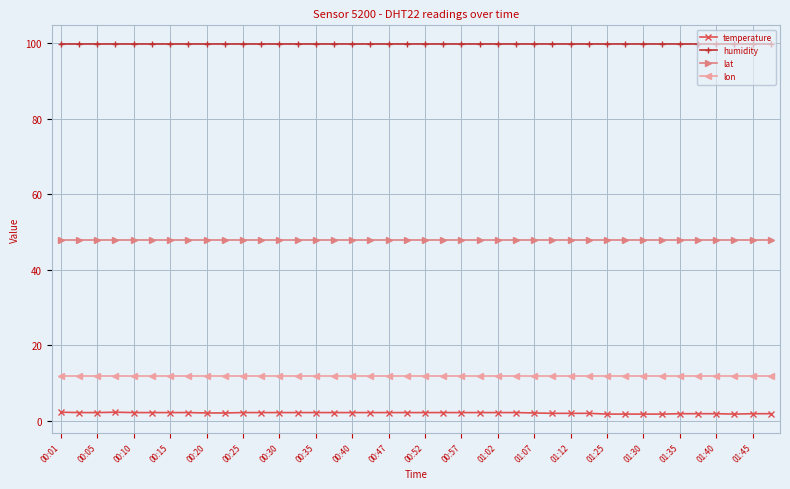

True or false: temperature and lat cross at least once.

False